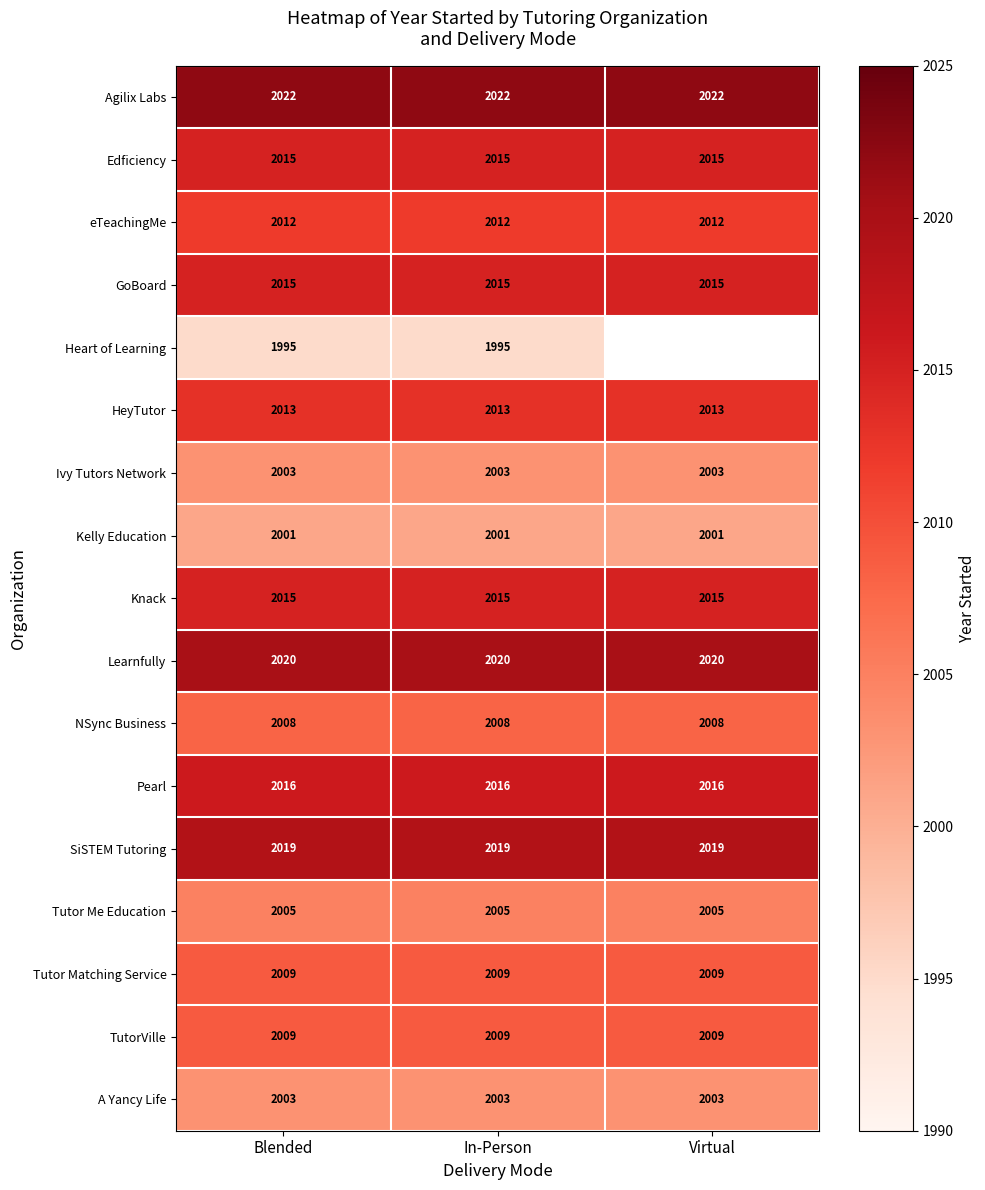

Between Blended and In-Person, which is larger?

Blended